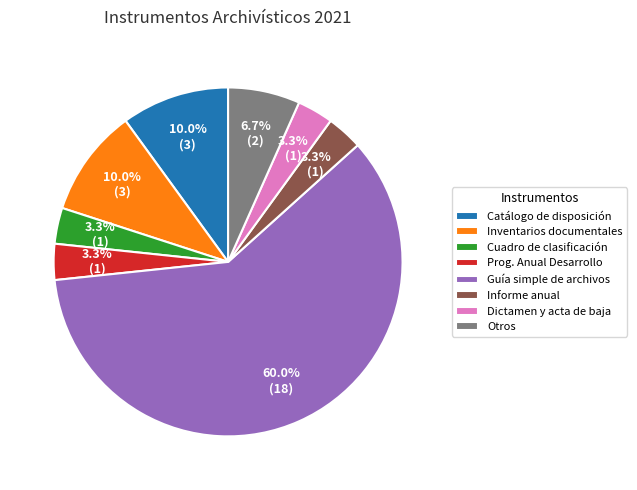

What is the largest slice in the pie chart?

Guía simple de archivos